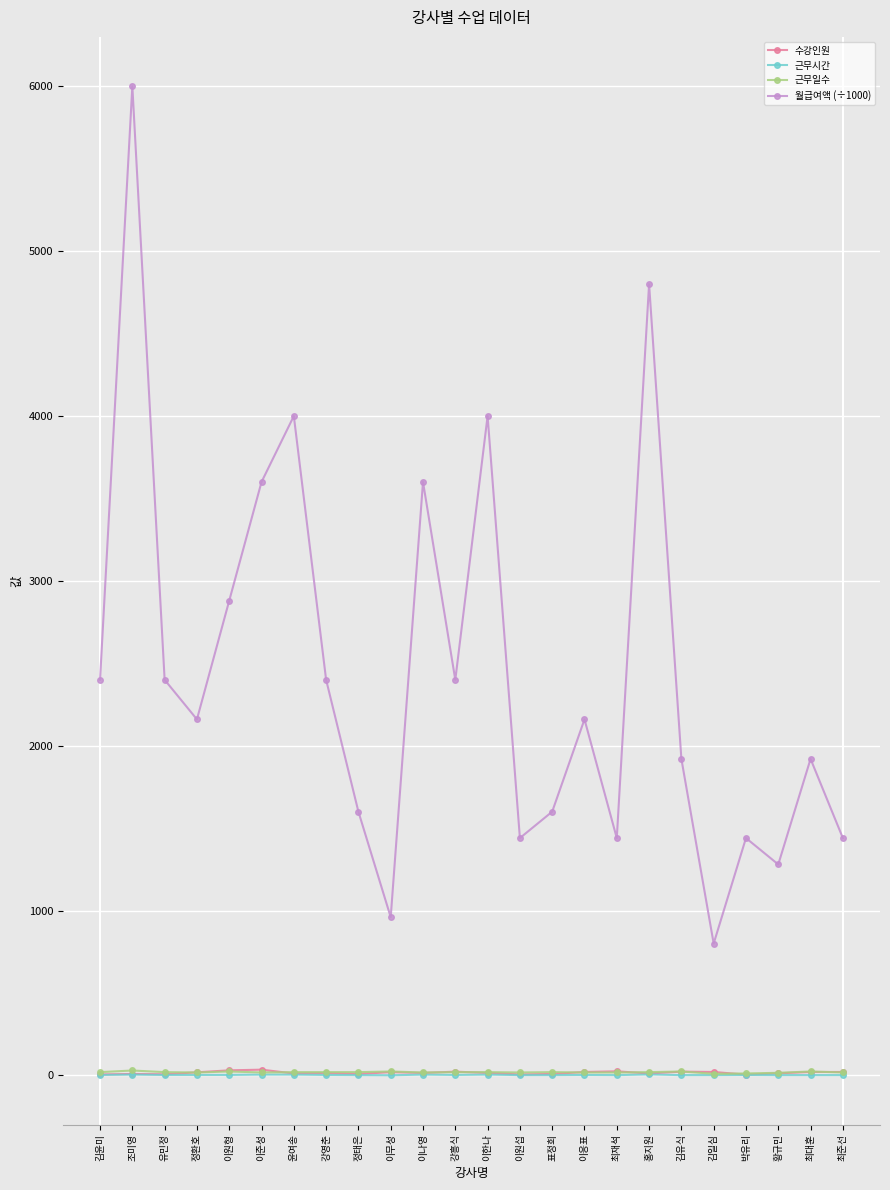

What is the label of the 16th point from the left?

이응표